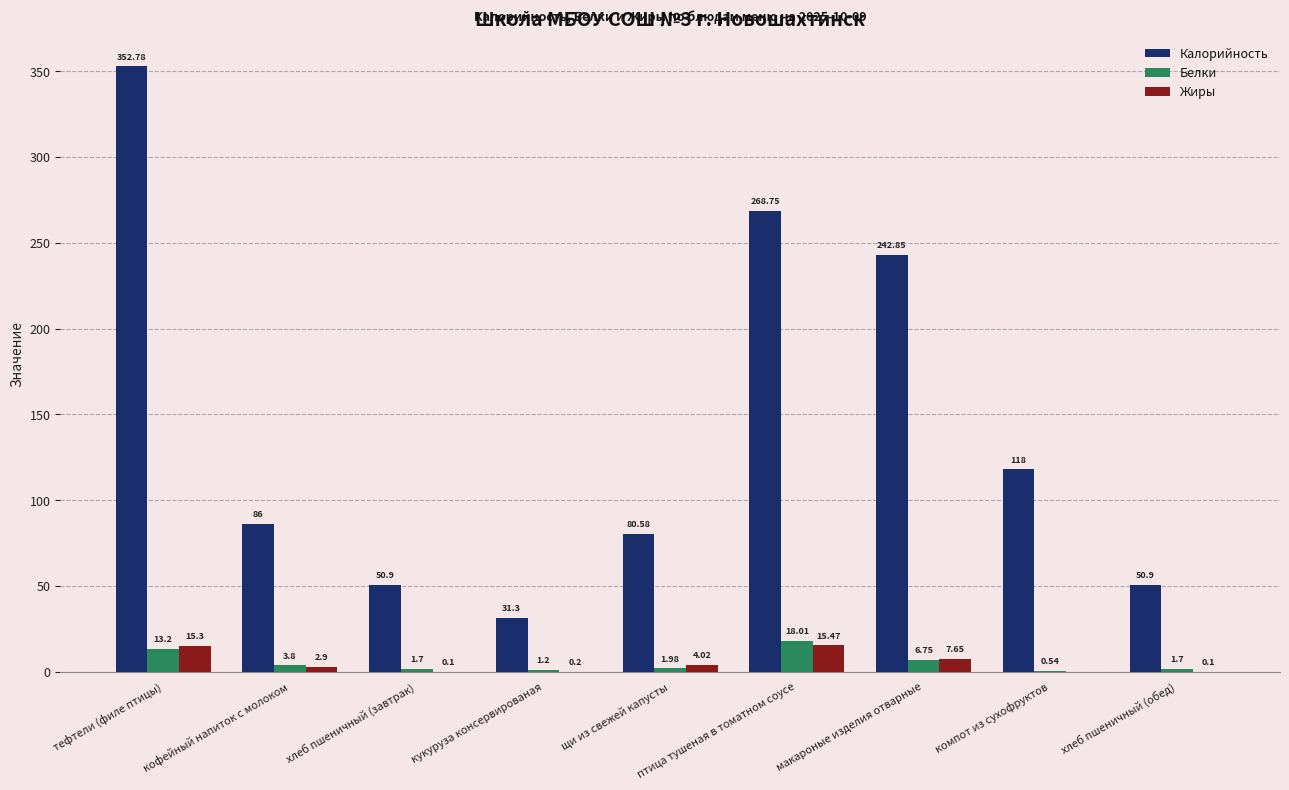

Which category has the highest value across all series?

тефтели (филе птицы)